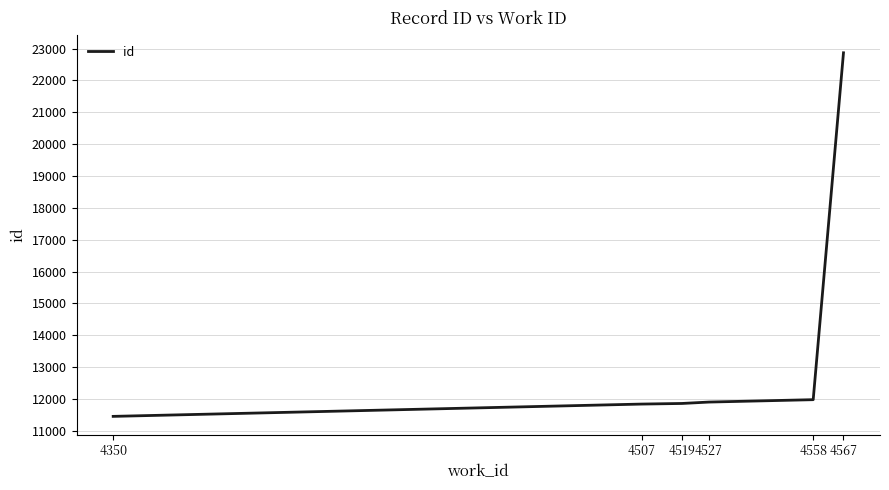

True or false: there are more than 2 points higher than both neighbors.

False